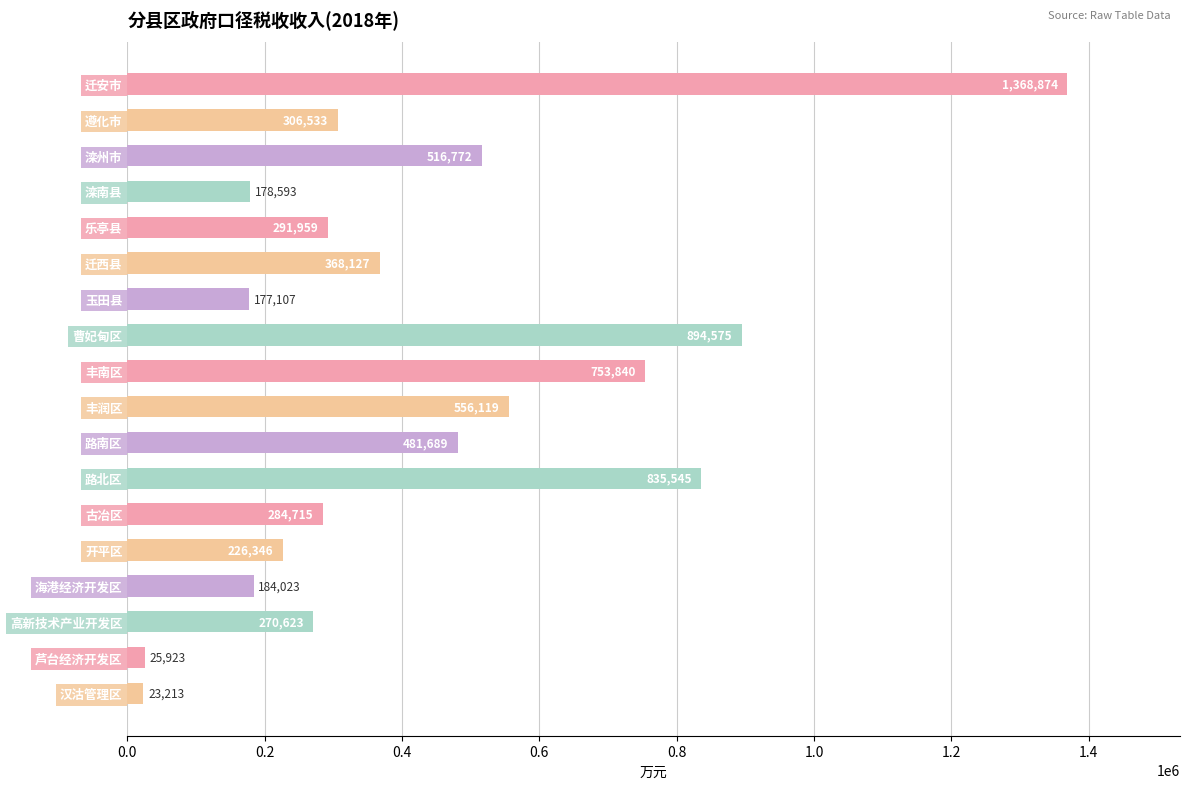

Rank the categories by value from highest to lowest.

迁安市, 曹妃甸区, 路北区, 丰南区, 丰润区, 滦州市, 路南区, 迁西县, 遵化市, 乐亭县, 古冶区, 高新技术产业开发区, 开平区, 海港经济开发区, 滦南县, 玉田县, 芦台经济开发区, 汉沽管理区